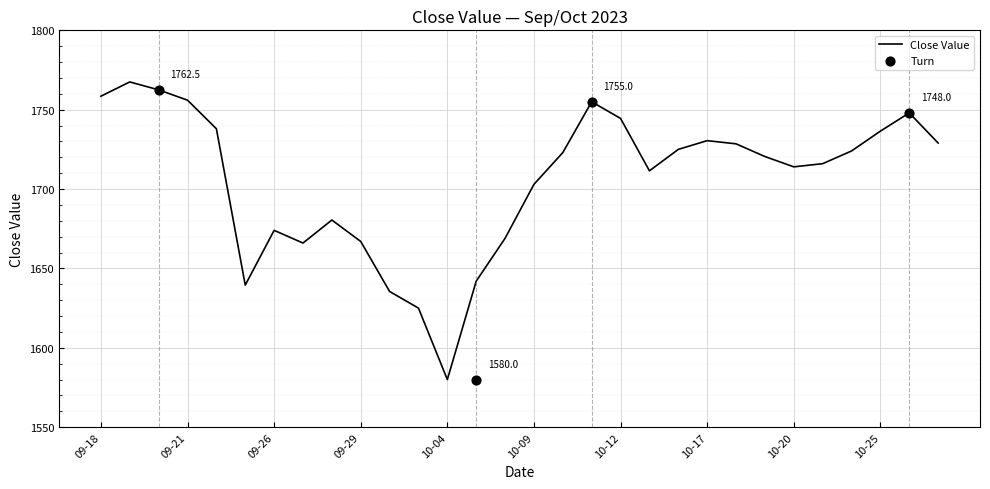

What is the change in value from 09-20 to 10-27?

-33.5